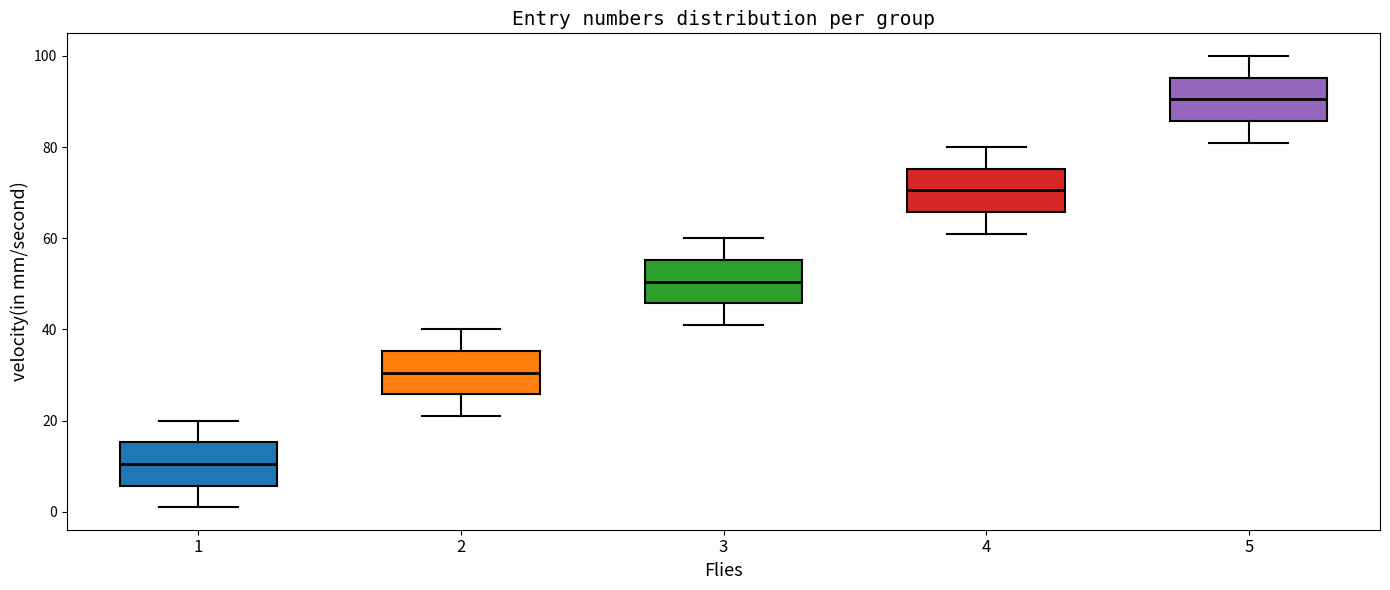

Where does the median line of the box at x = 3 sit on the y-axis? The values are not printed on the chart, so give them approximately, as read against the axis.

50